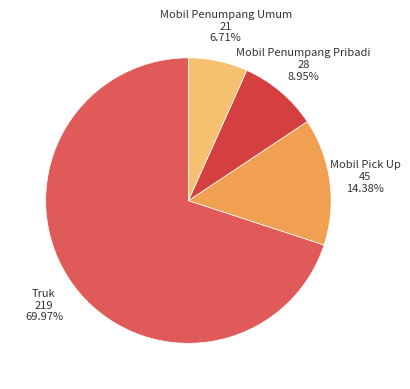

Is there any slice that represents more than half of the pie?

Yes